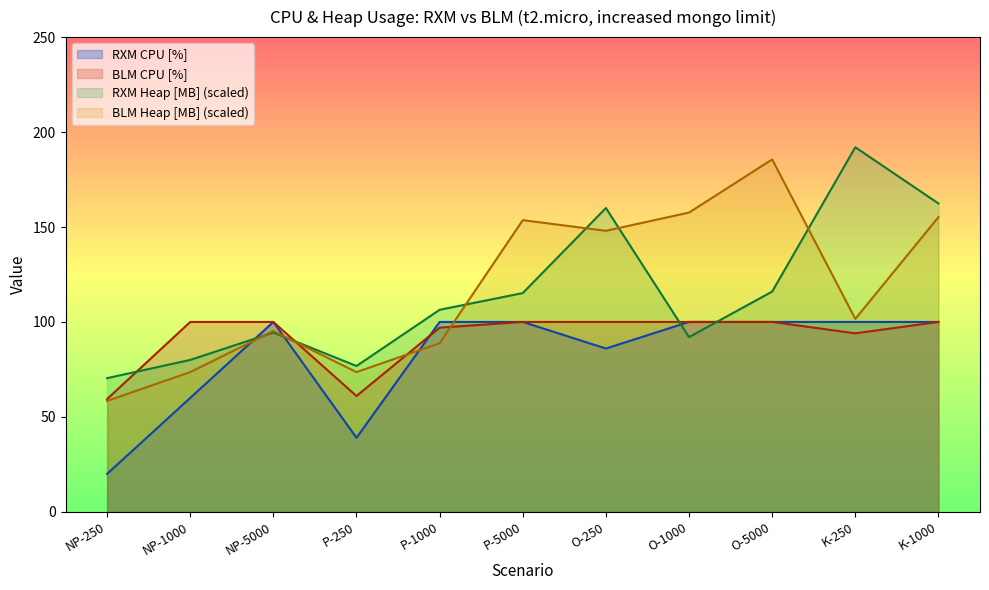

What is the label of the 8th point from the left?

O-1000